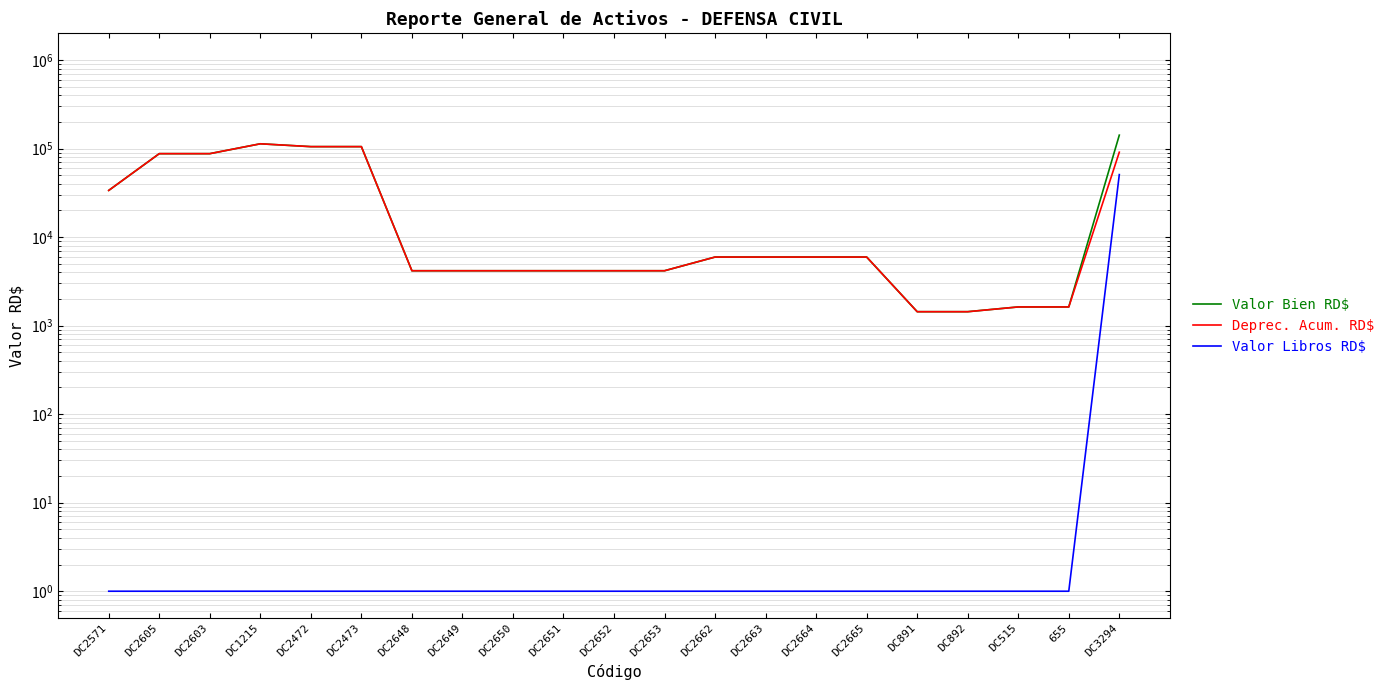

Is it true that Valor Bien RD$ equals 4165.4 at DC2652?

True